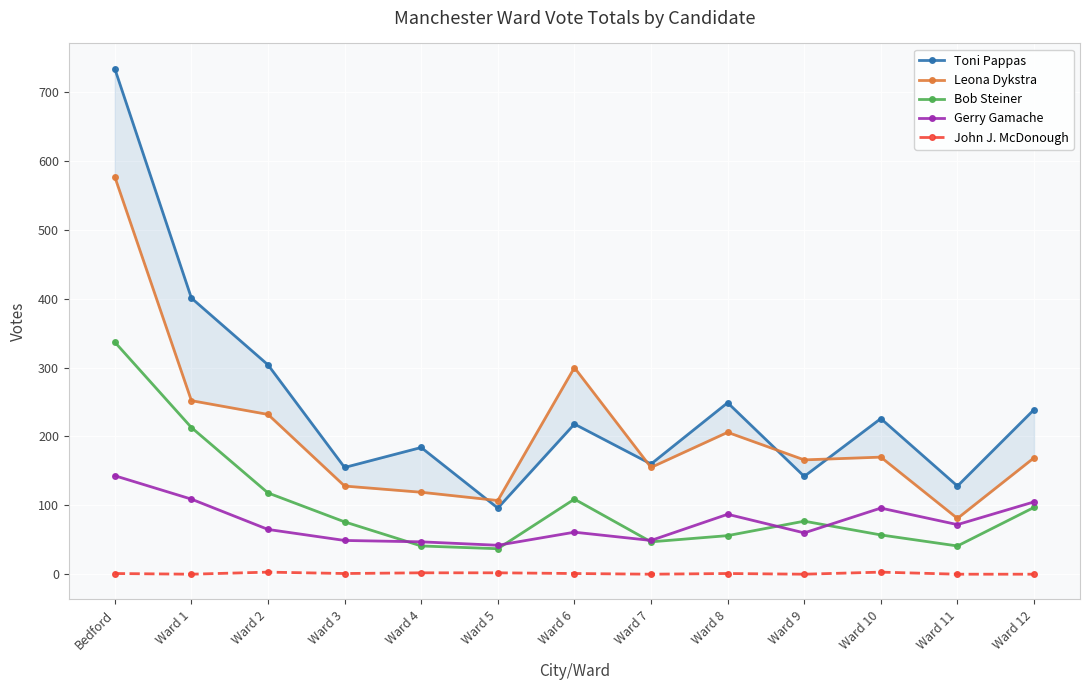

Between Ward 3 and Ward 6, which series saw the biggest shift?

Leona Dykstra